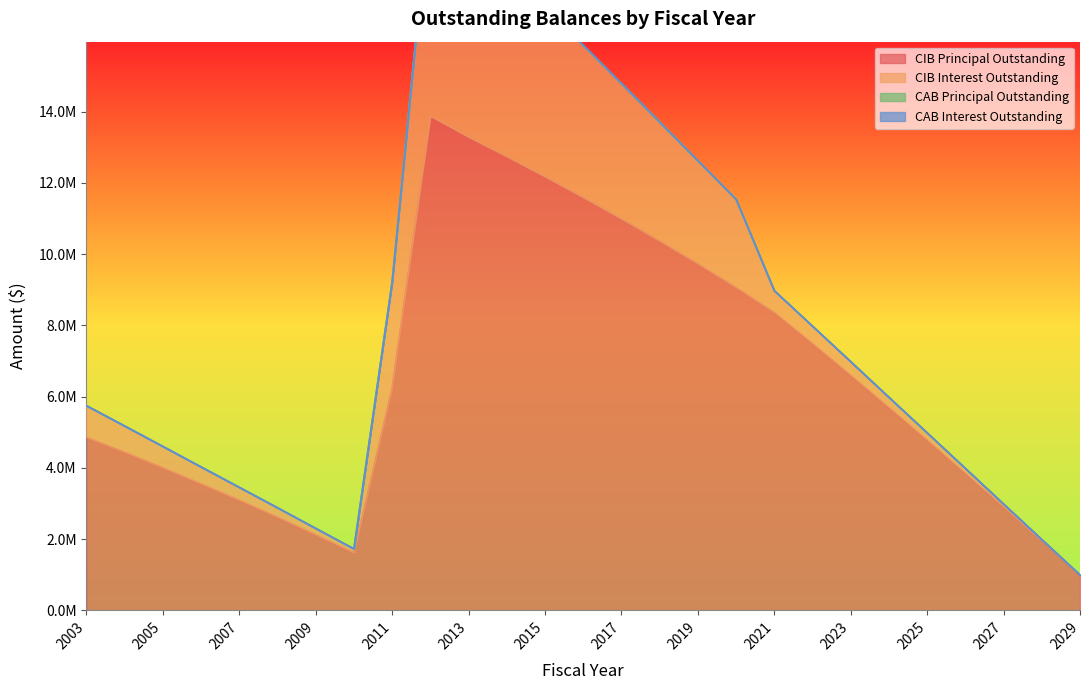

What is the total value across all series at 2020?

11536384.5